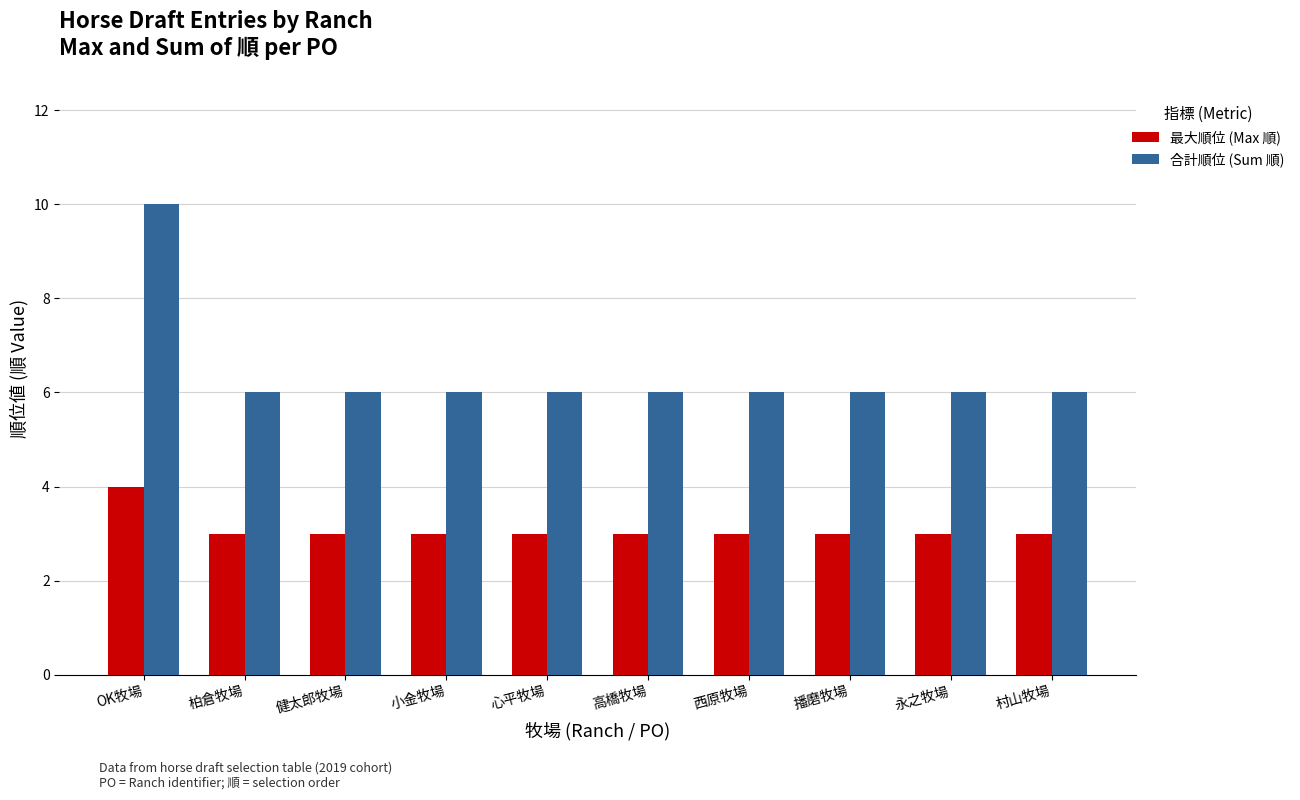

Is the value of 最大順位 (Max 順) at 高橋牧場 greater than the value of 合計順位 (Sum 順) at 柏倉牧場?

No